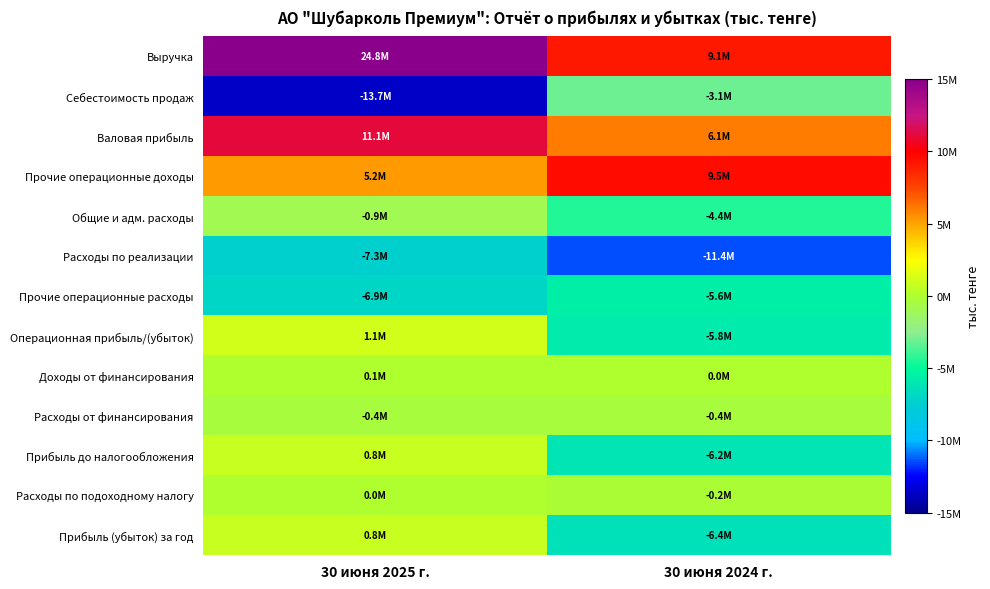

Rank the series at 30 июня 2025 г. from lowest to highest value.

Себестоимость продаж, Расходы по реализации, Прочие операционные расходы, Общие и адм. расходы, Расходы от финансирования, Расходы по подоходному налогу, Доходы от финансирования, Прибыль до налогообложения, Прибыль (убыток) за год, Операционная прибыль/(убыток), Прочие операционные доходы, Валовая прибыль, Выручка